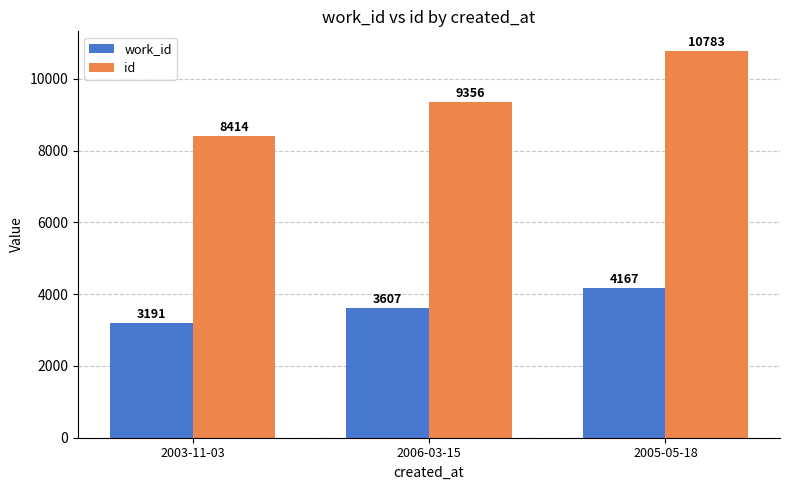

At which label does work_id reach its minimum?

2003-11-03